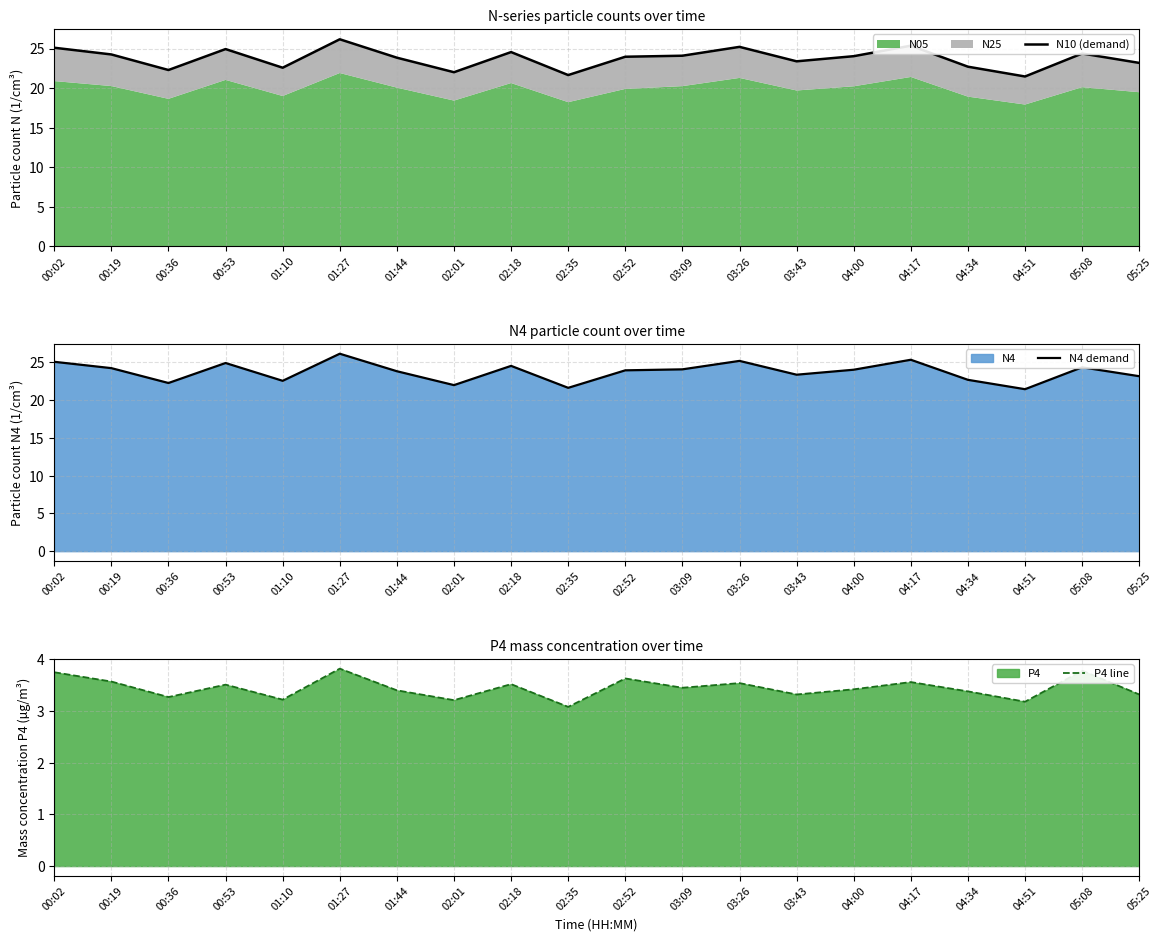

What is the maximum value for N10 (demand)?

26.2